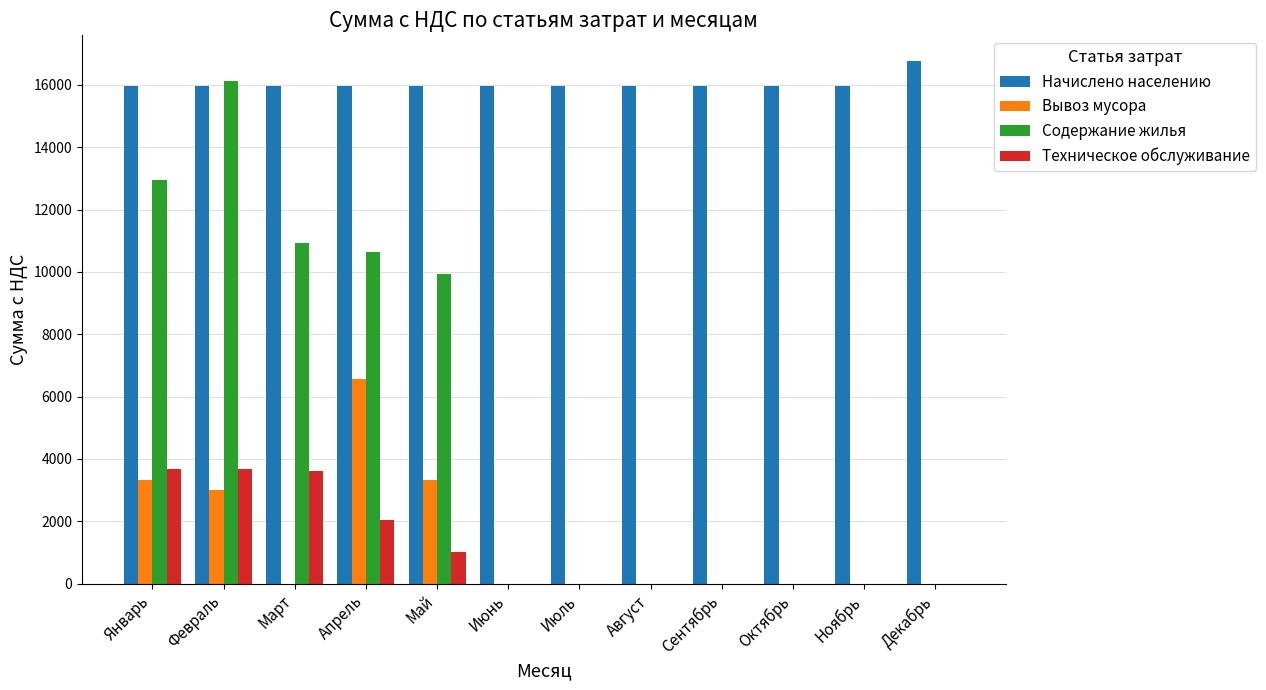

What are all the series names shown in the legend?

Начислено населению, Вывоз мусора, Содержание жилья, Техническое обслуживание